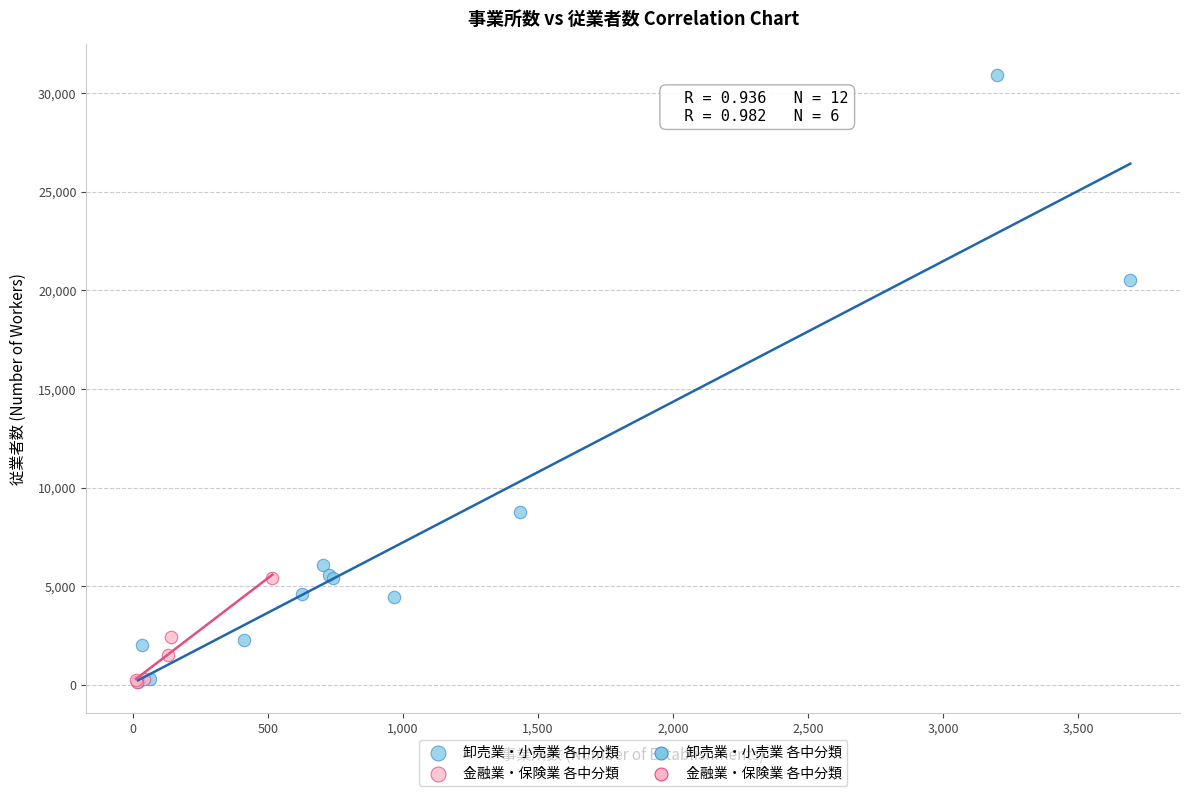

Which series reaches the maximum Y coordinate?

卸売業・小売業 各中分類